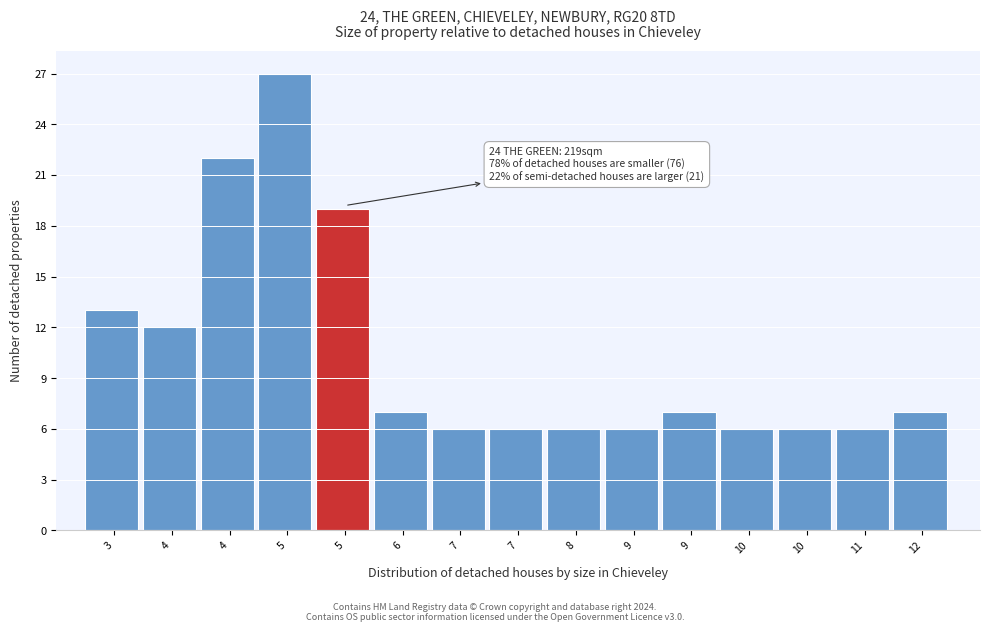

Does the chart contain any negative values?

No